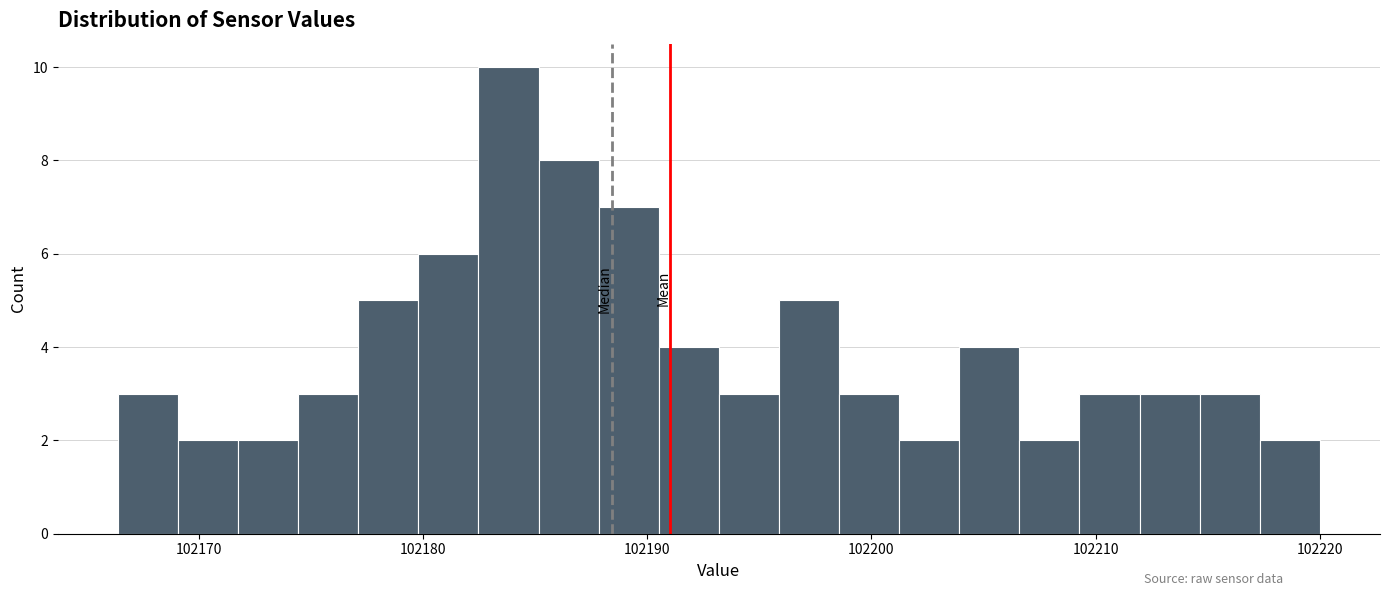

Read against the x-axis, roughly where is the centre of the tallest bar?

102184